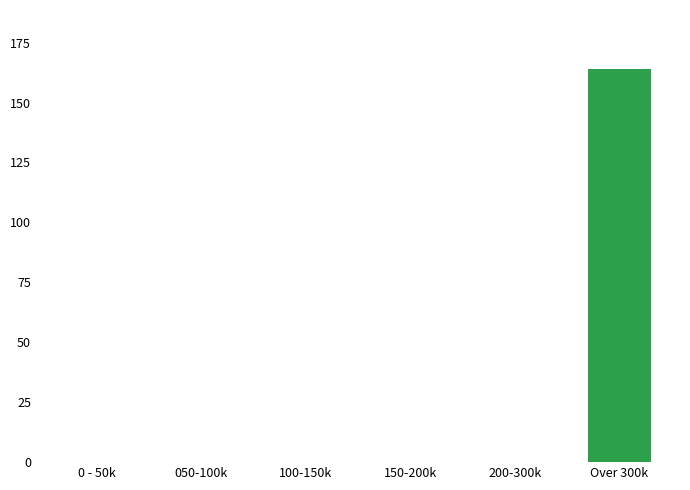

Reading left to right, what are all the values shown in this chart?

0 - 50k=0	050-100k=0	100-150k=0	150-200k=0	200-300k=0	Over 300k=164